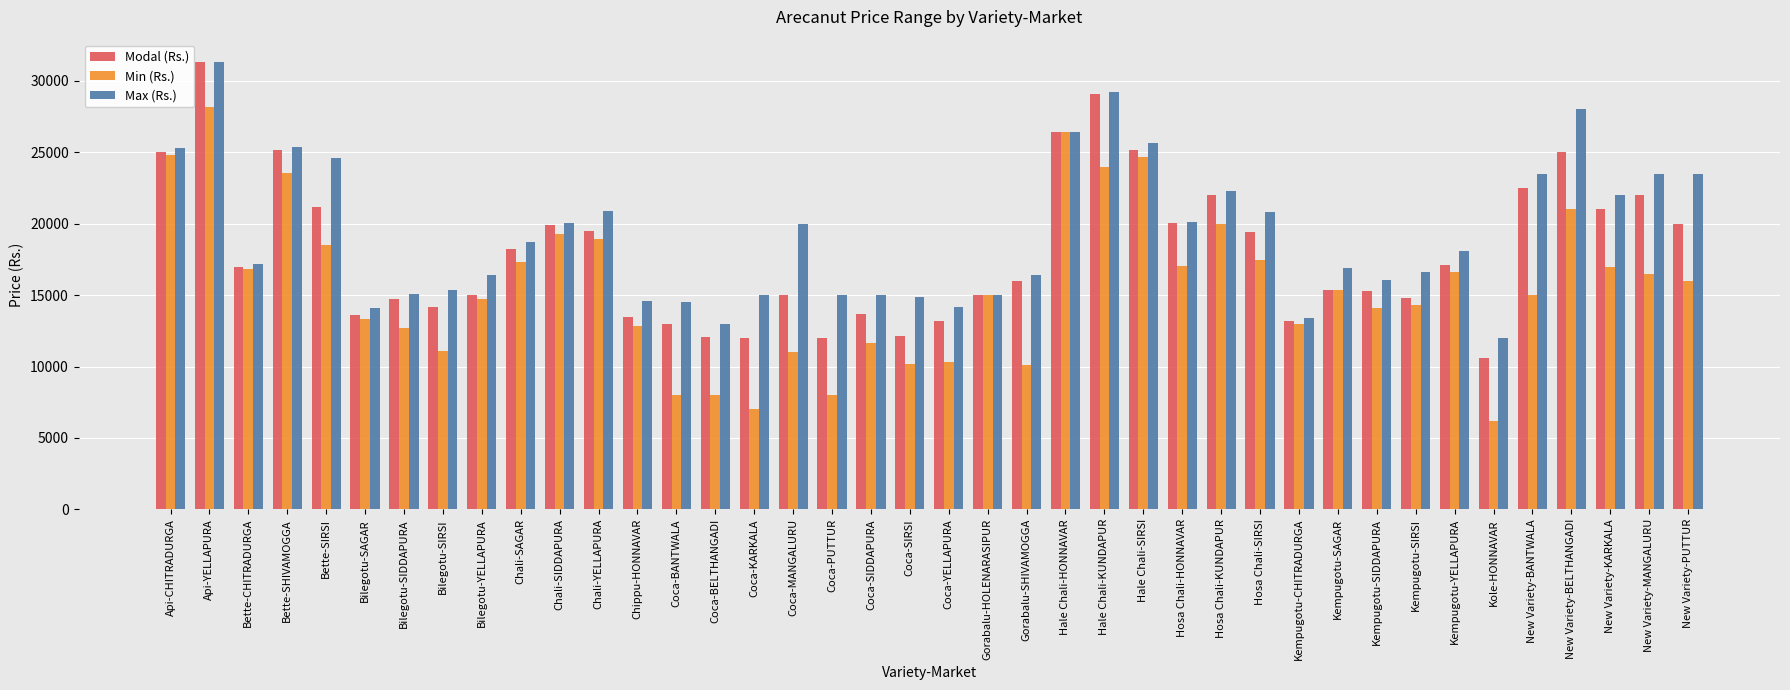

Is the value of Min (Rs.) at New Variety-MANGALURU greater than the value of Modal (Rs.) at Coca-KARKALA?

Yes